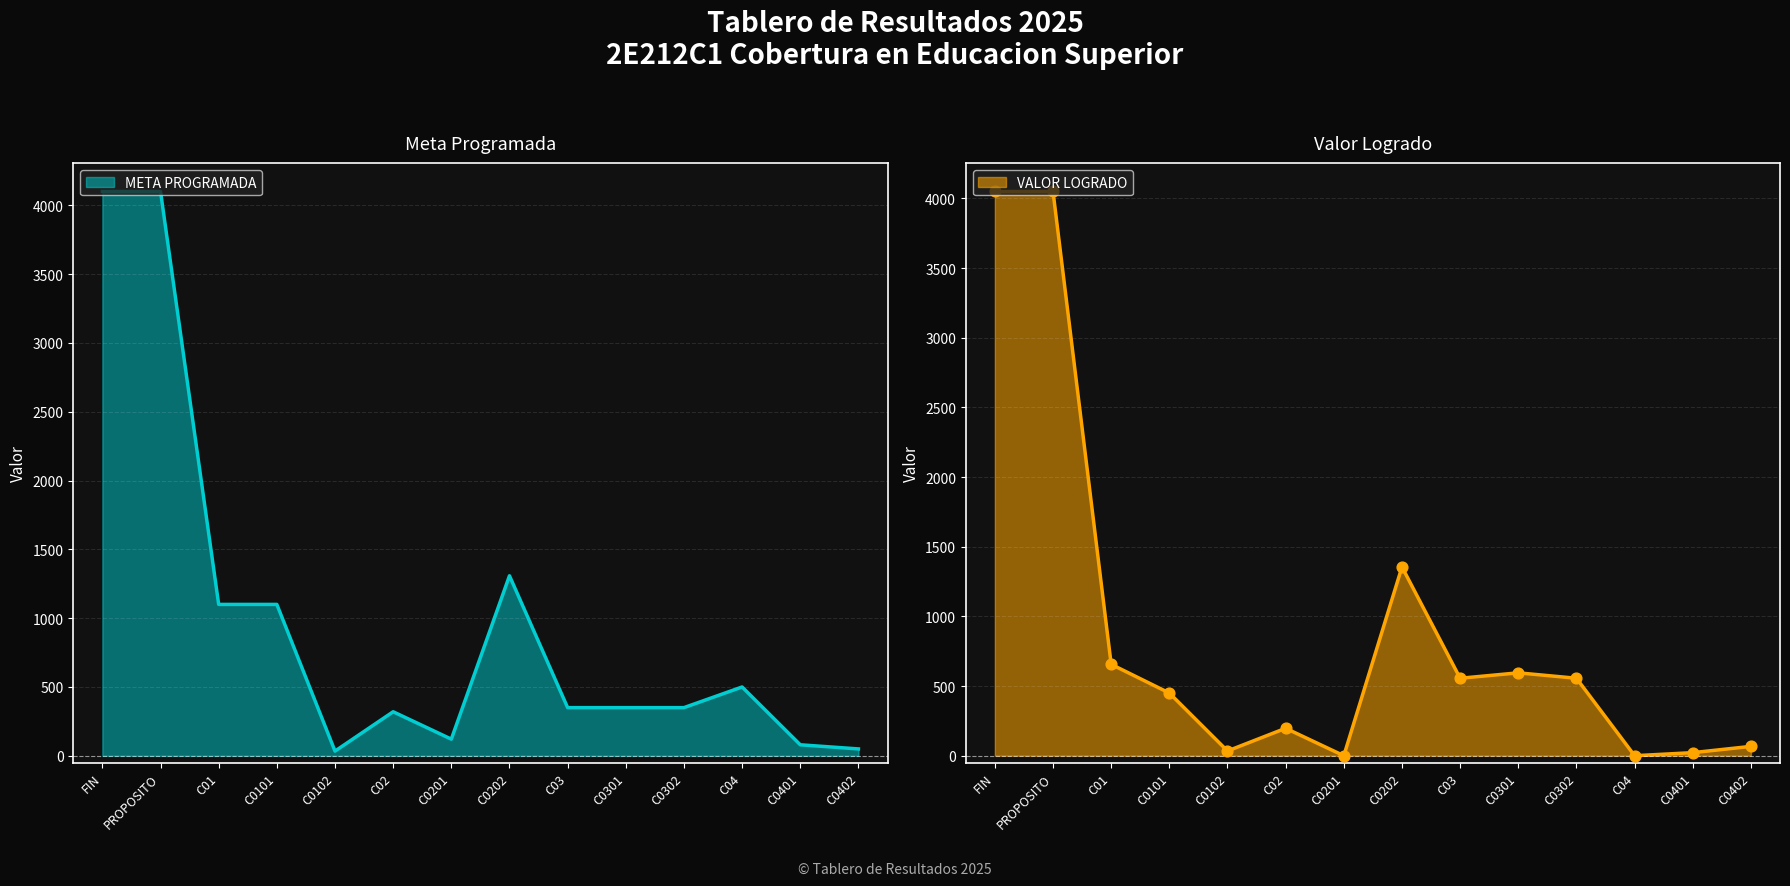

At which category is the sum across all series the highest?

FIN